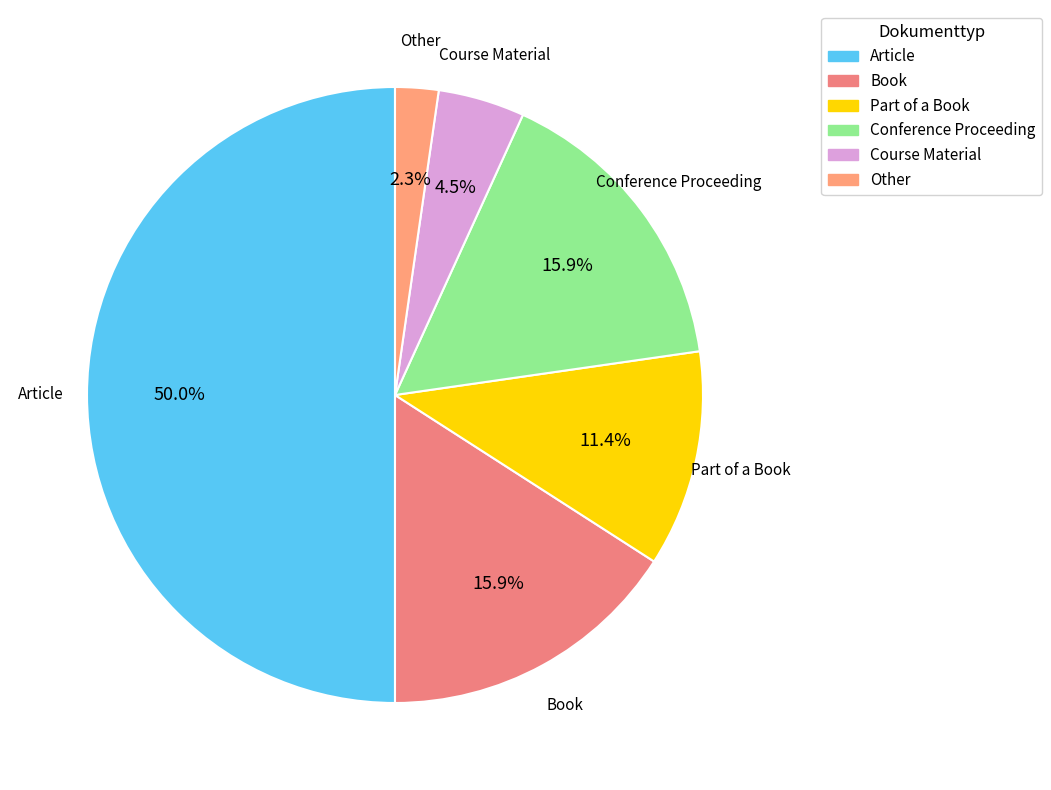

To the nearest percent, what portion does Article represent?

50%